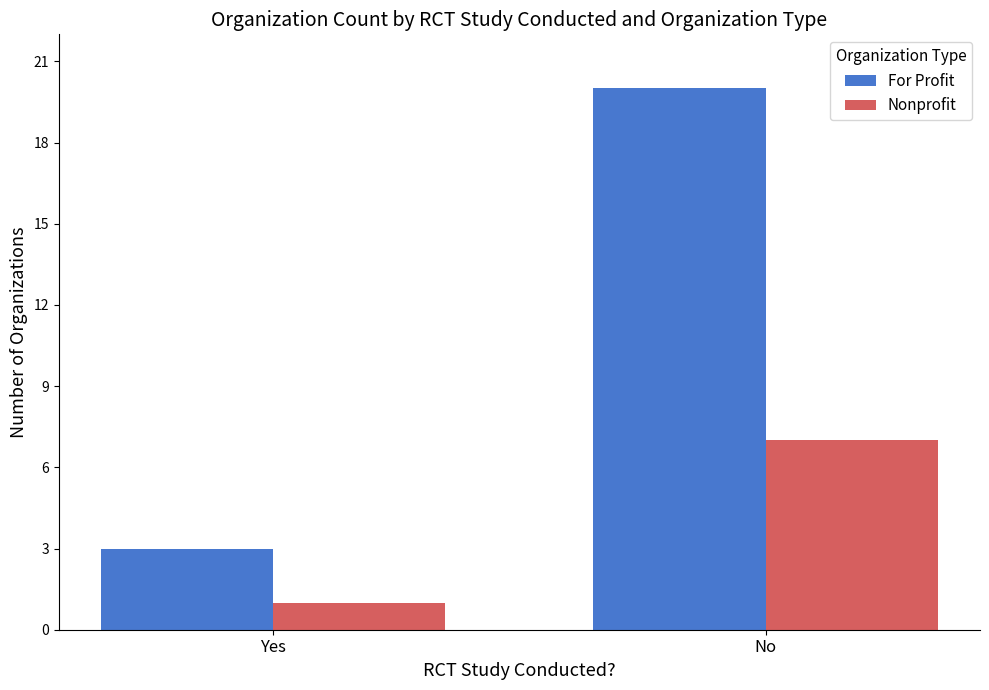

What is the minimum value shown in the chart?

1